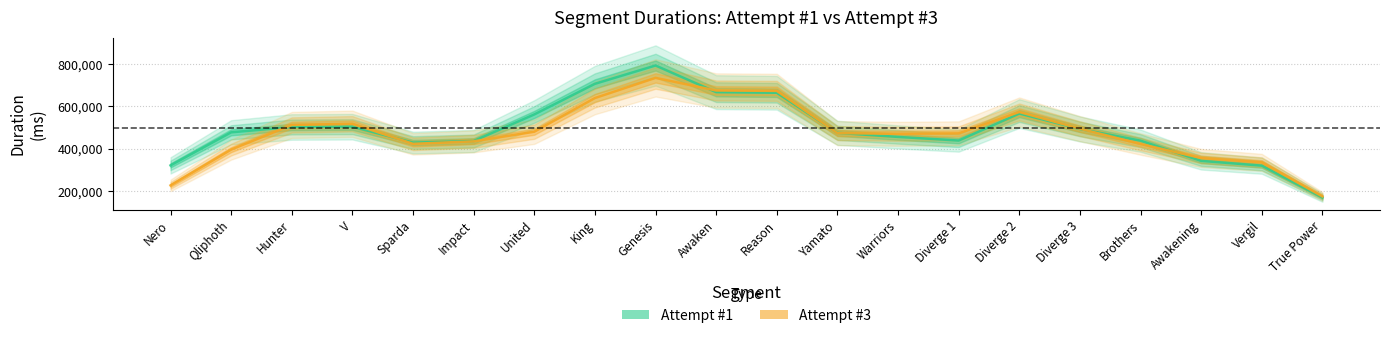

True or false: Attempt #3 has a value of 347033 at United.

False